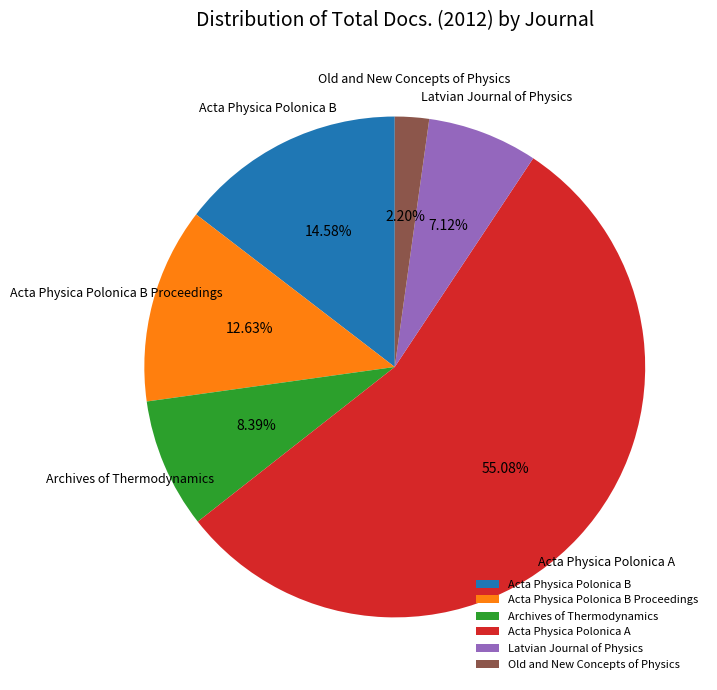

Does Acta Physica Polonica B account for over 50% of the chart?

No